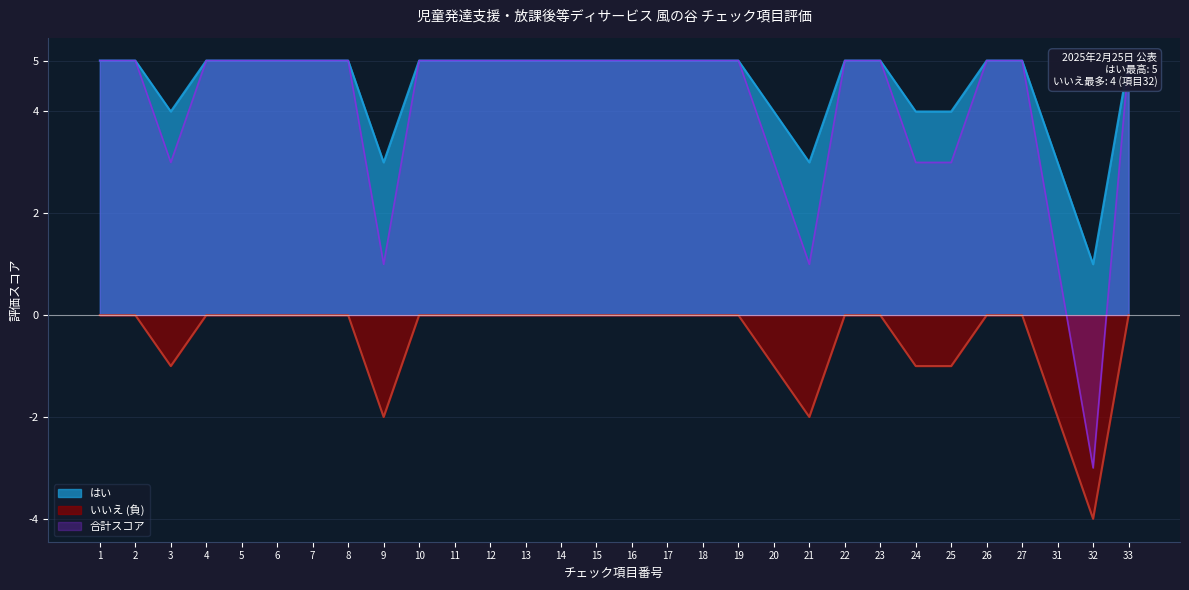

Which series changed the most between 3 and 26?

はい